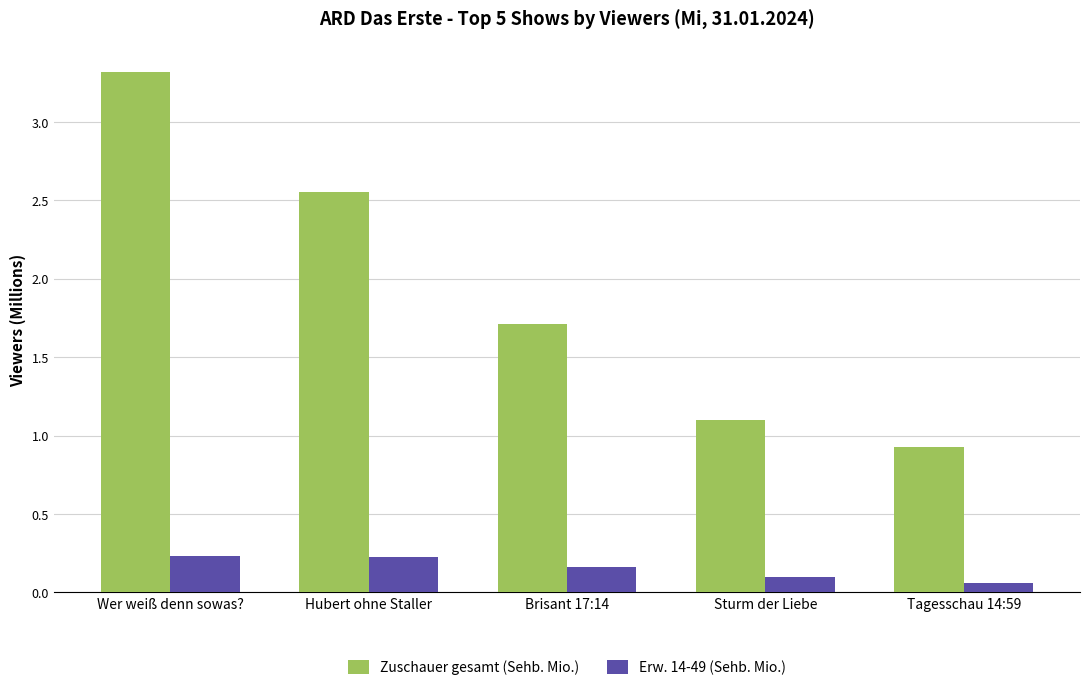

True or false: Erw. 14-49 (Sehb. Mio.) has a value of 0.1 at Hubert ohne Staller.

False